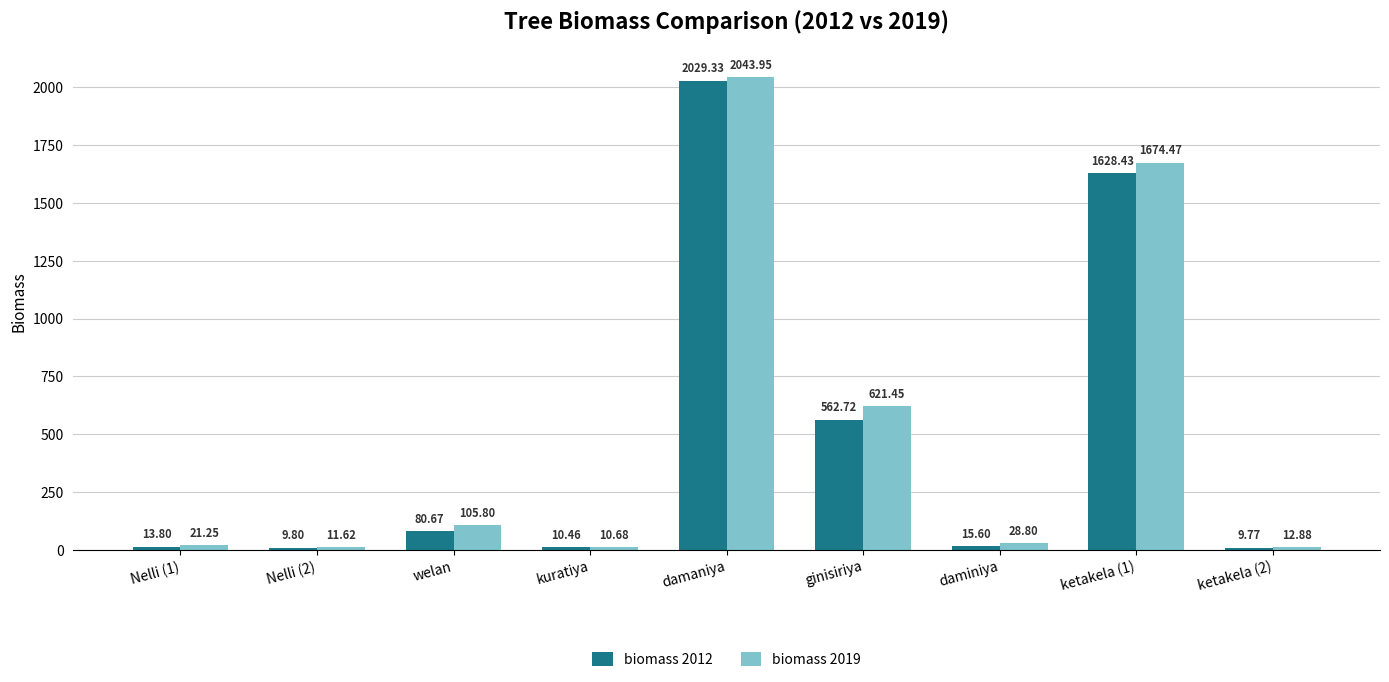

True or false: biomass 2012 has a value of 9.8 at Nelli (2).

True